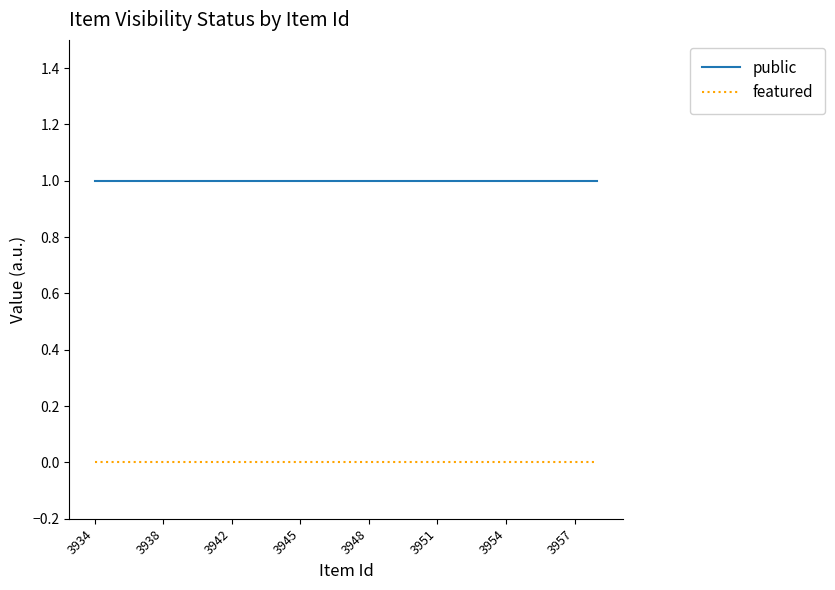

True or false: public and featured cross at least once.

False